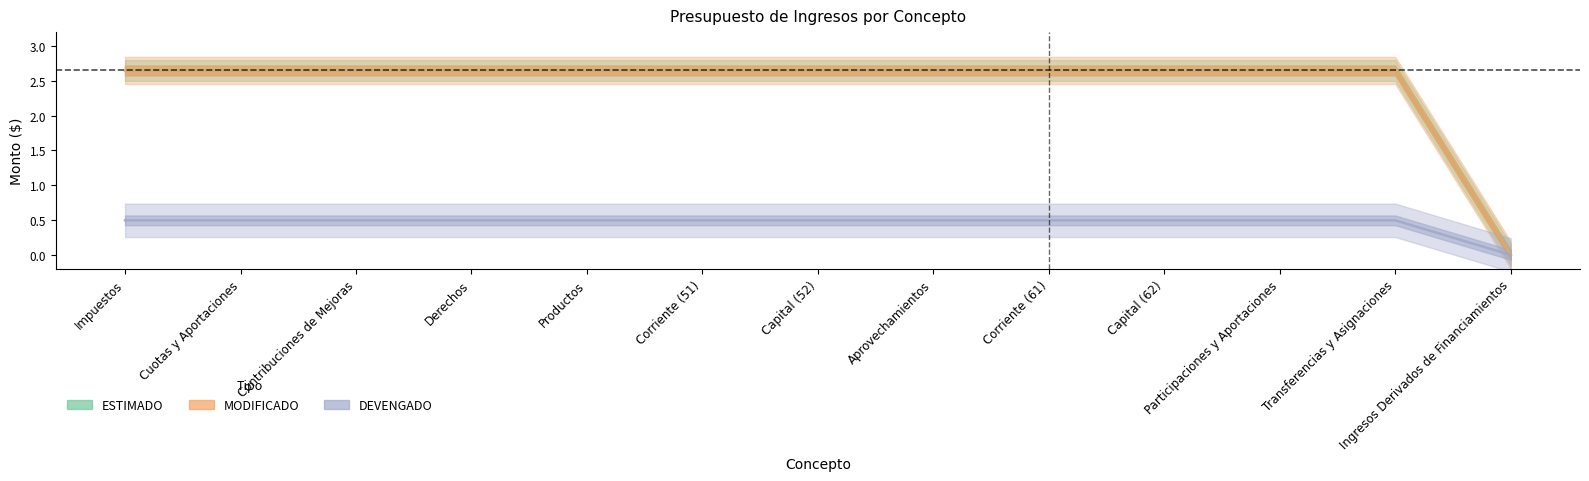

True or false: DEVENGADO and ESTIMADO intersect in this chart.

False